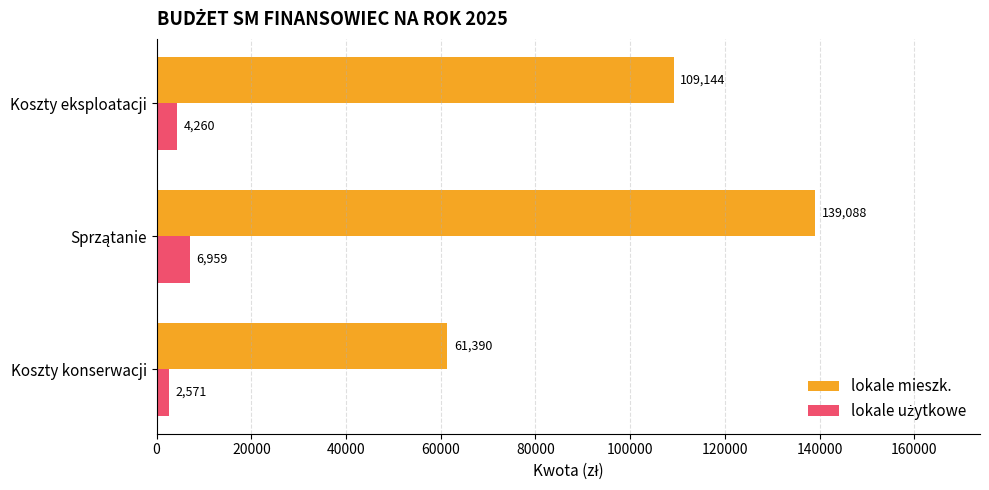

What is the smallest value displayed?

2571.2